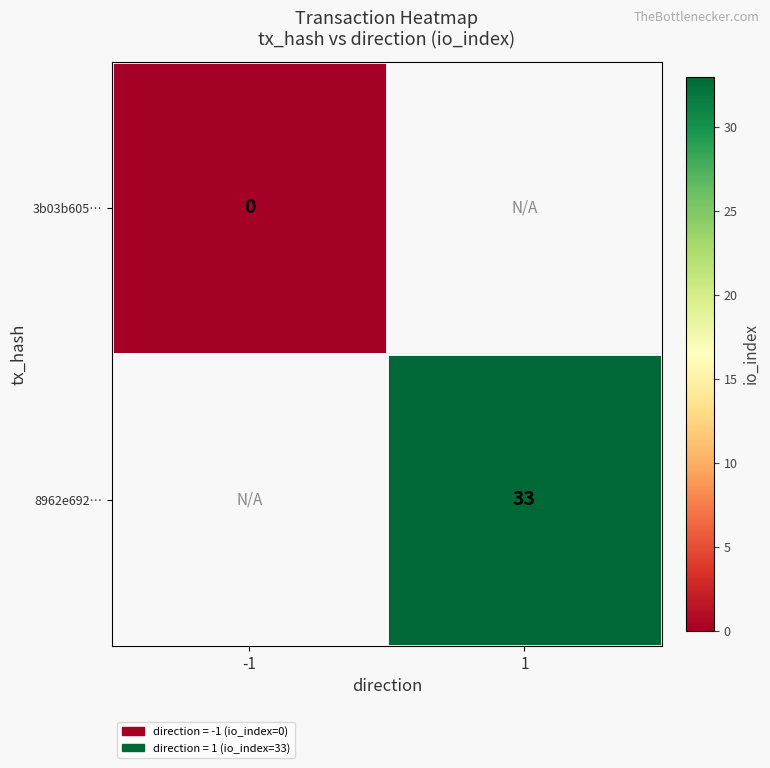

True or false: 8962e692… has a value of 33 at 1.

True